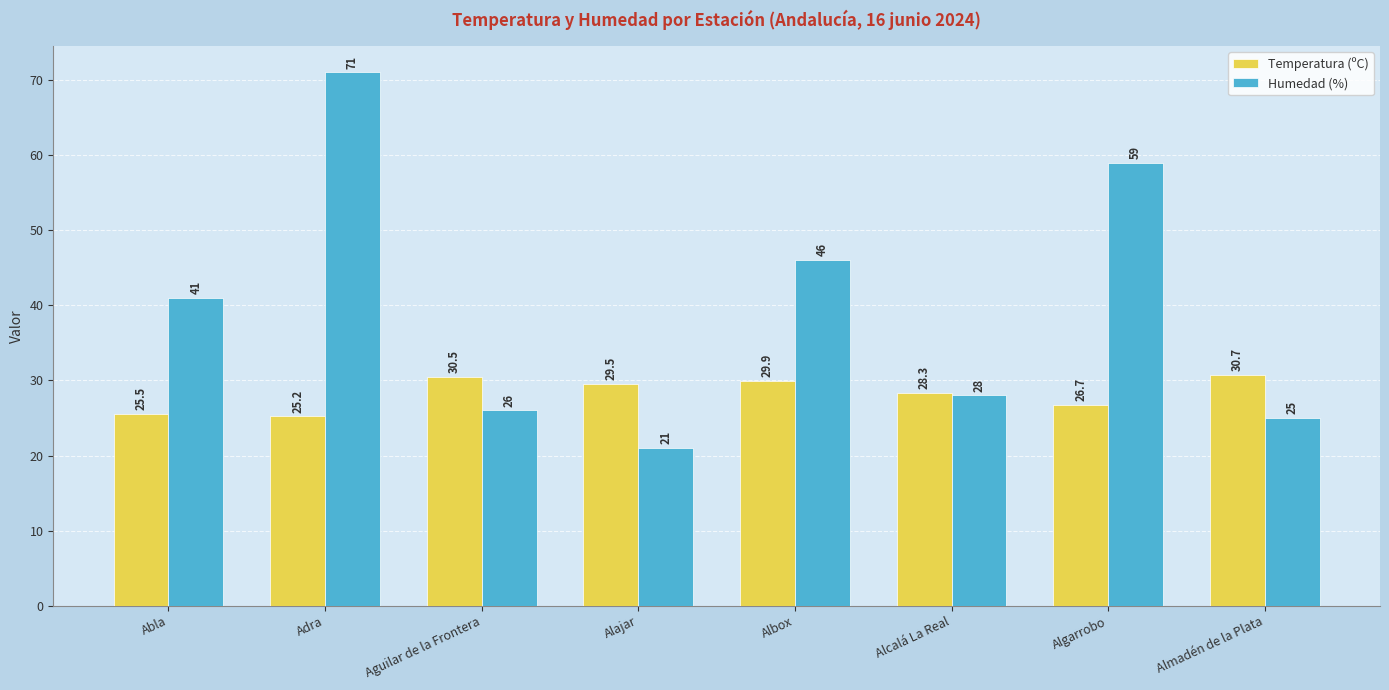

What is the sum of all Temperatura (ºC) values?

226.3